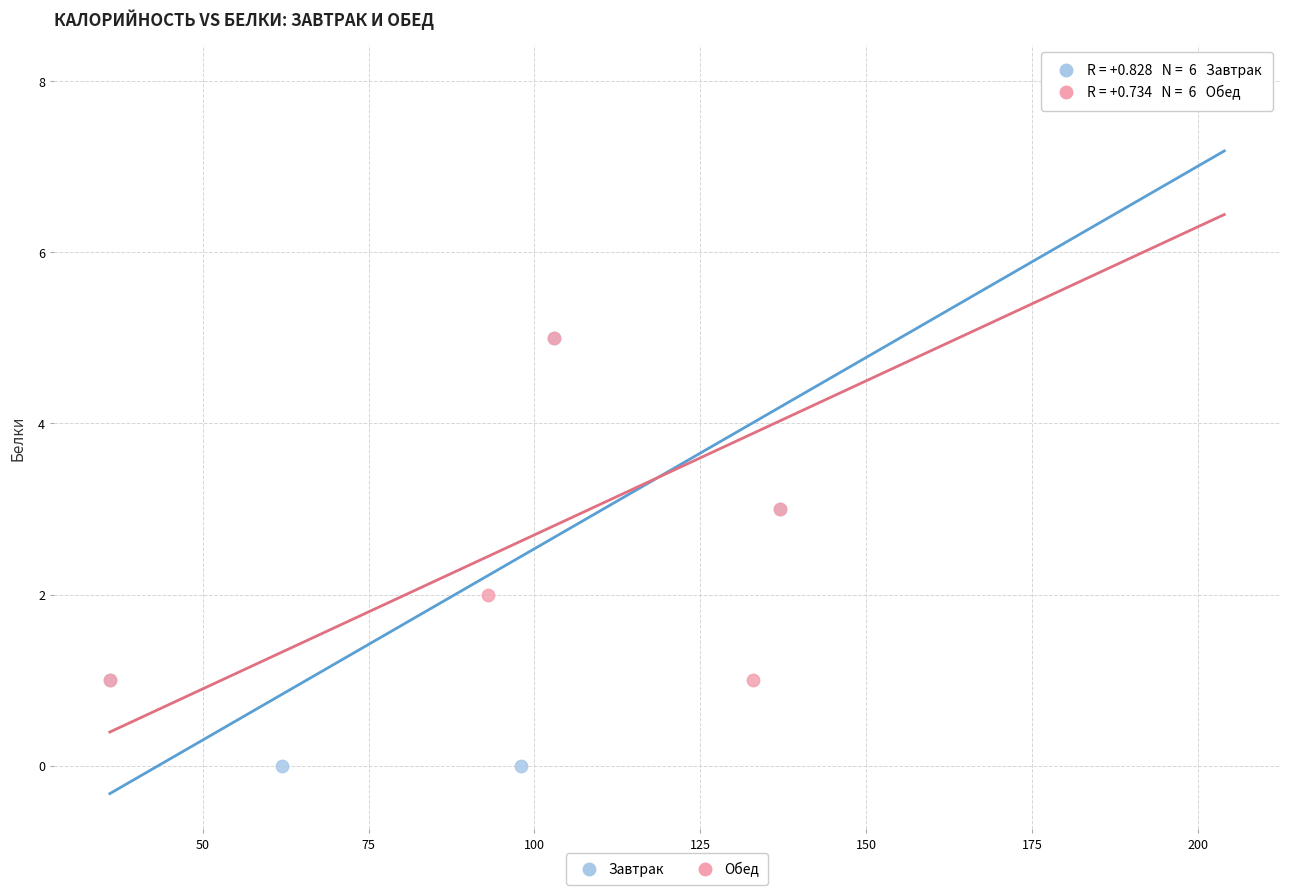

Which series reaches the minimum Y coordinate?

Завтрак